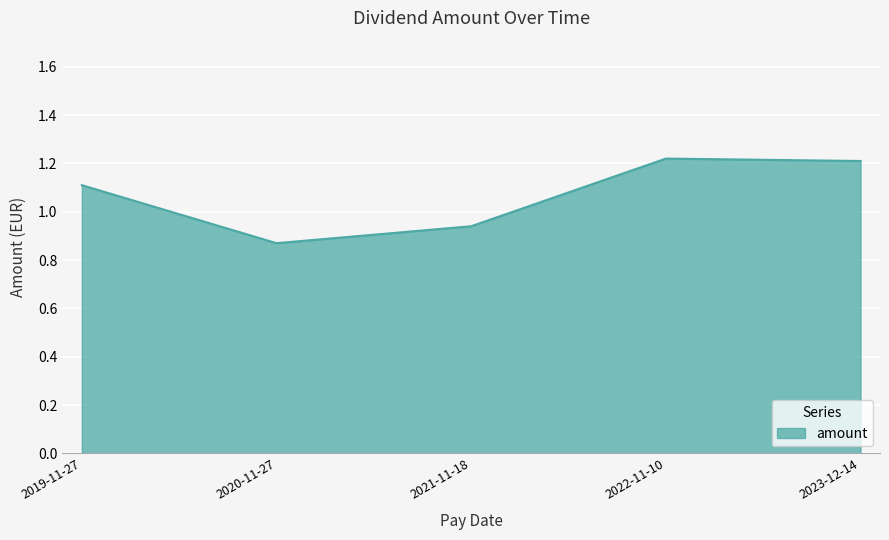

How many lines are shown in the chart?

1